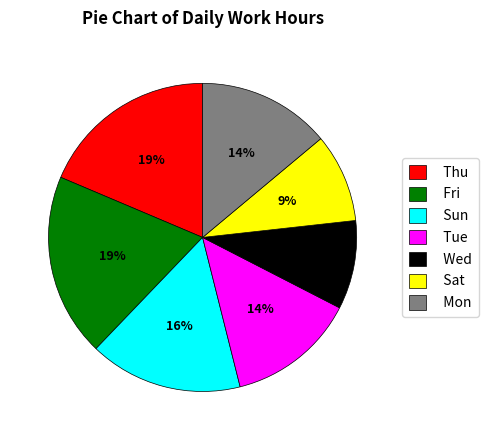

Is there any slice that represents more than half of the pie?

No